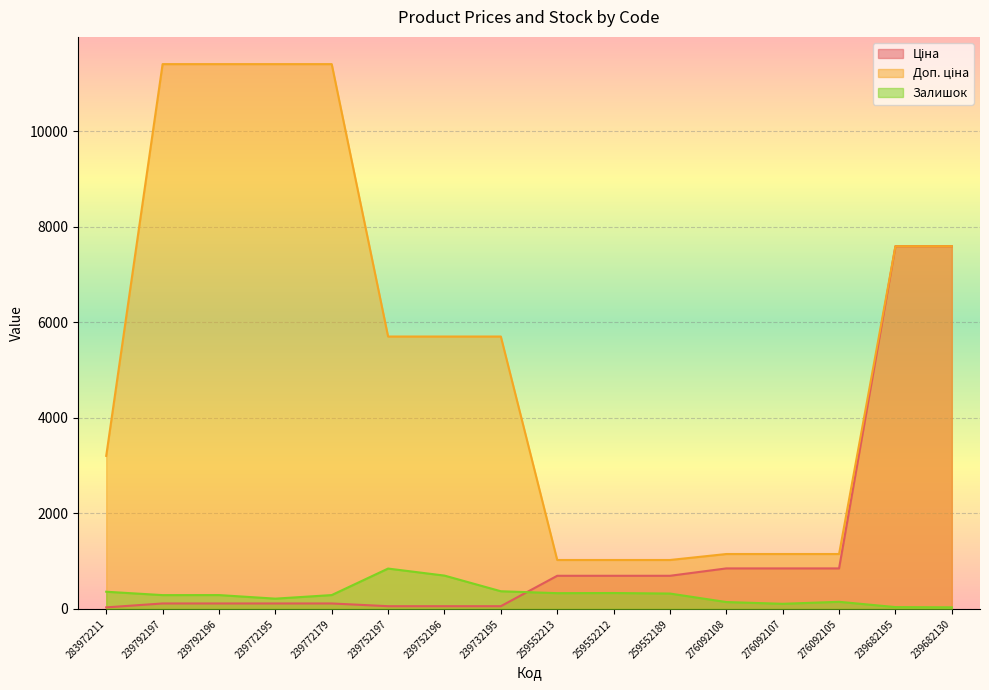

What is the difference between the maximum and minimum values in the Залишок series?

812.0